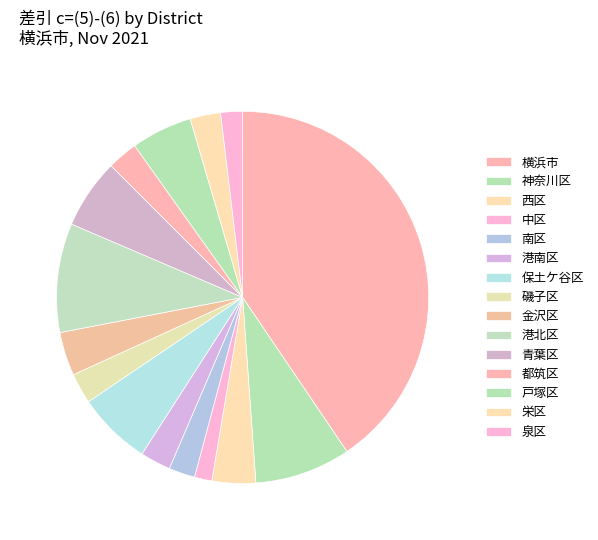

Does 横浜市 represent more than half of the total?

No